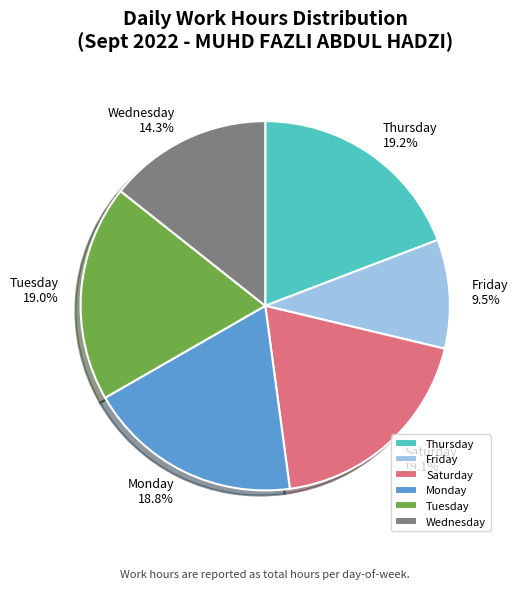

To the nearest percent, what is the average slice percentage?

17%